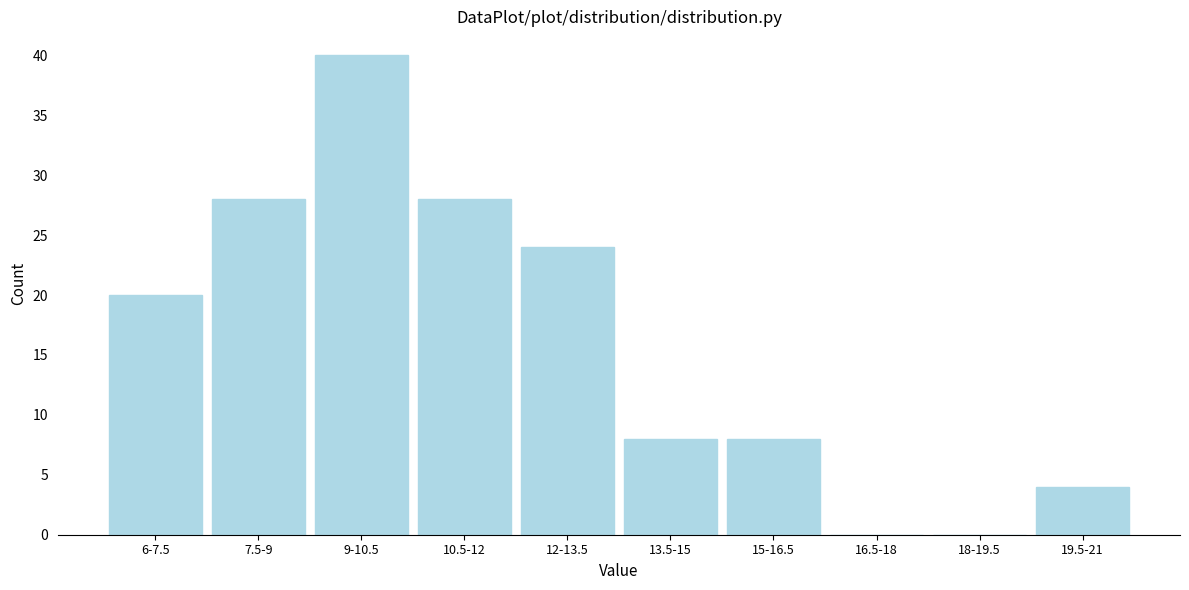

Reading left to right, transcribe all the data shown in this chart.

6-7.5=20	7.5-9=28	9-10.5=40	10.5-12=28	12-13.5=24	13.5-15=8	15-16.5=8	16.5-18=0	18-19.5=0	19.5-21=4